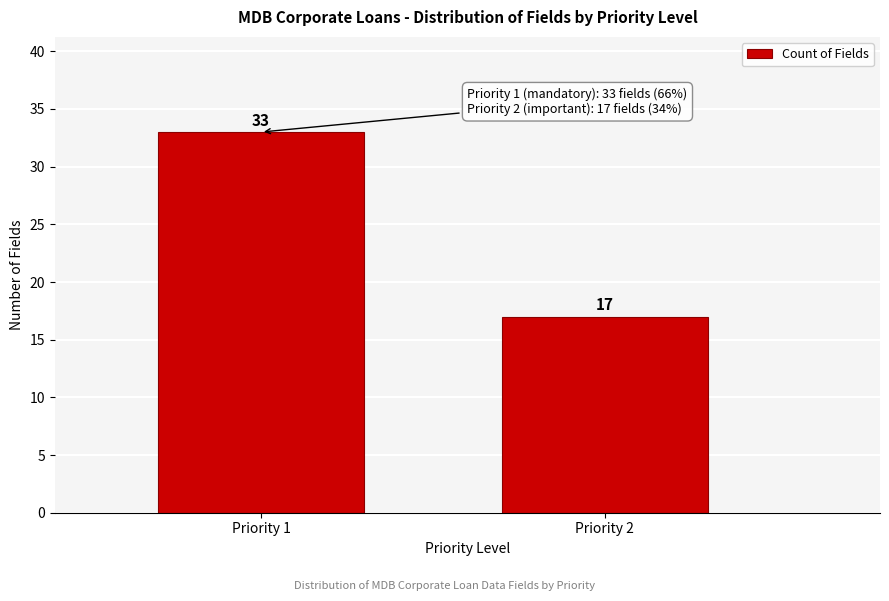

Reading left to right, list all the values displayed in this chart.

Priority 1=33	Priority 2=17